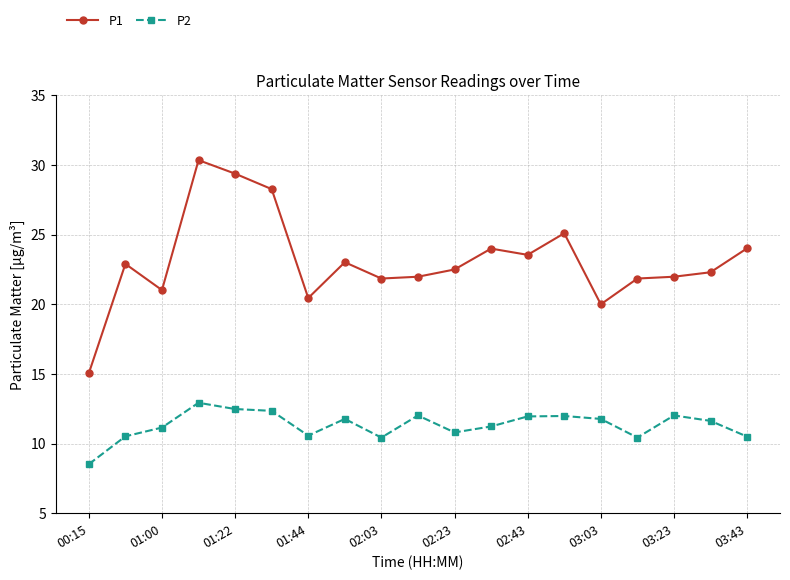

What is the value of the P2 point at the 1st from the left?

8.5